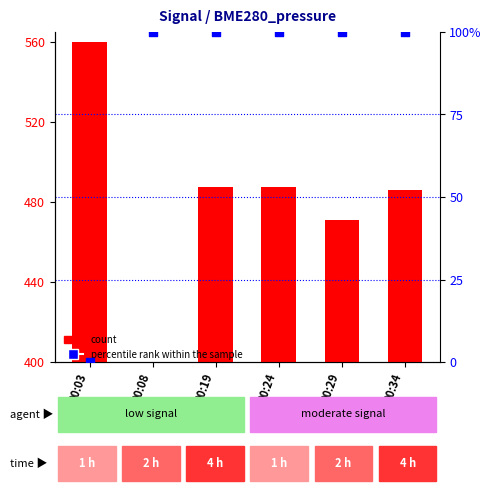

What are all the series names shown in the legend?

count, percentile rank within the sample